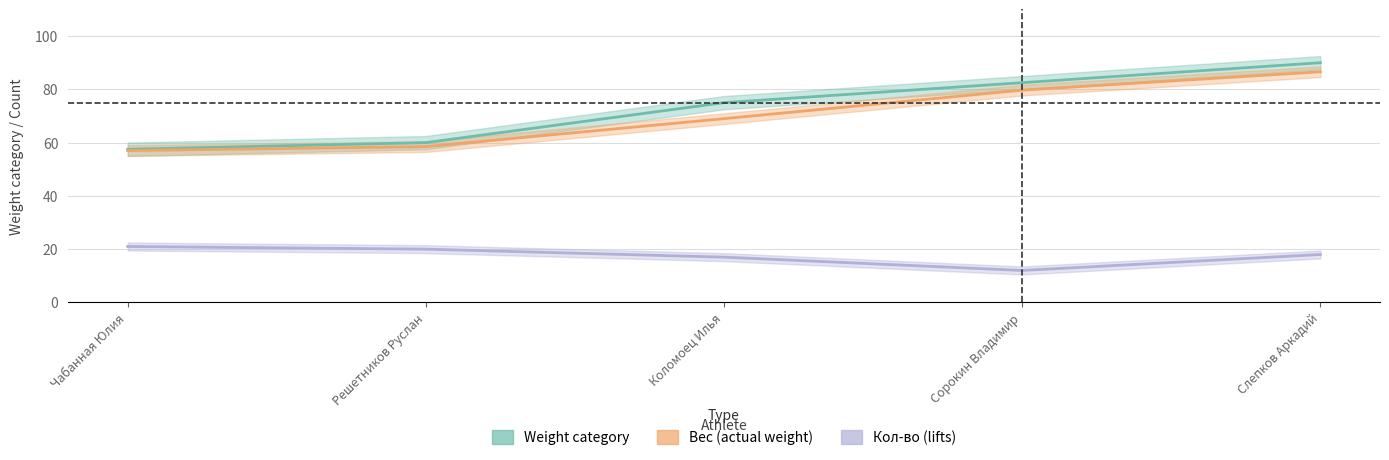

Count the Кол-во (lifts) values in the range 17 to 20.

3